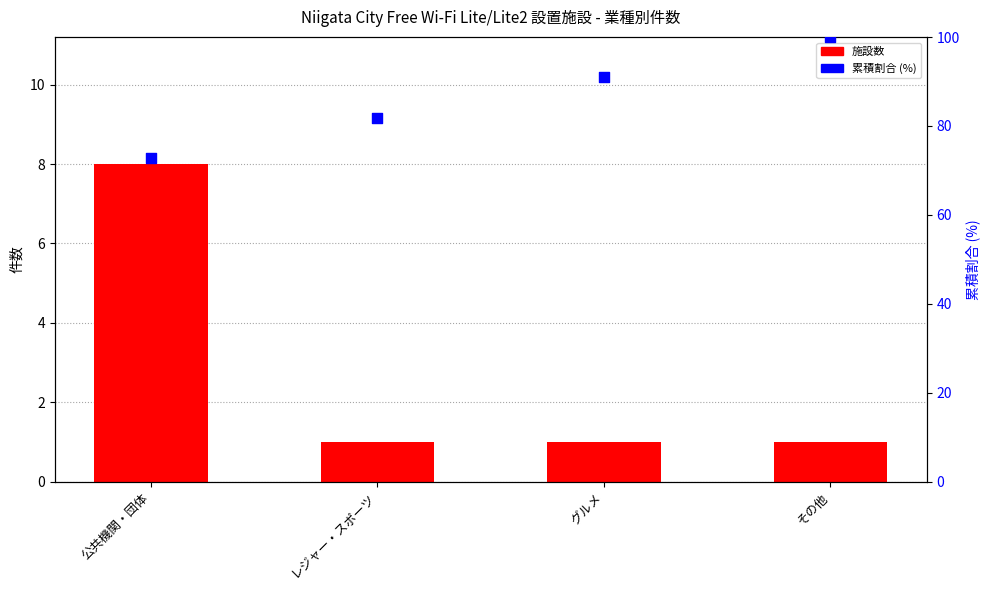

Which series reaches the maximum Y coordinate?

累積割合 (%)